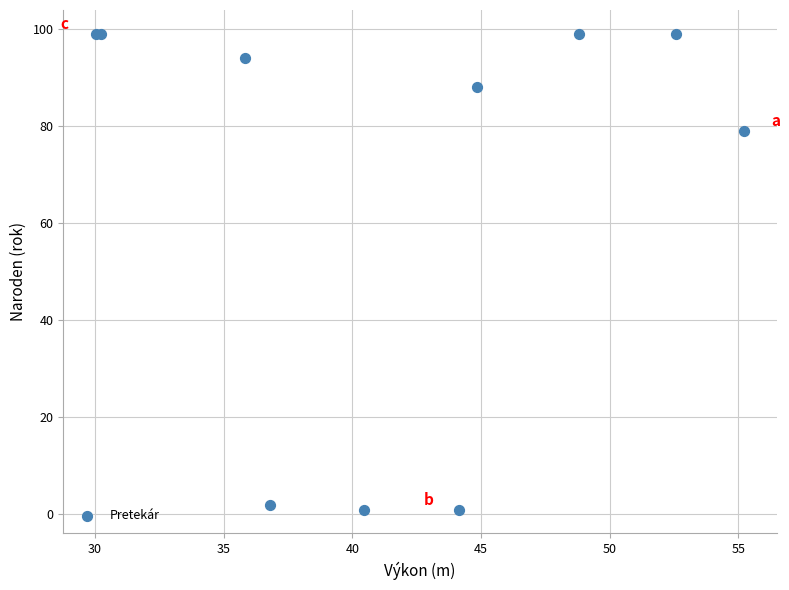

What Y value in the scatter plot is closest to 50?

79